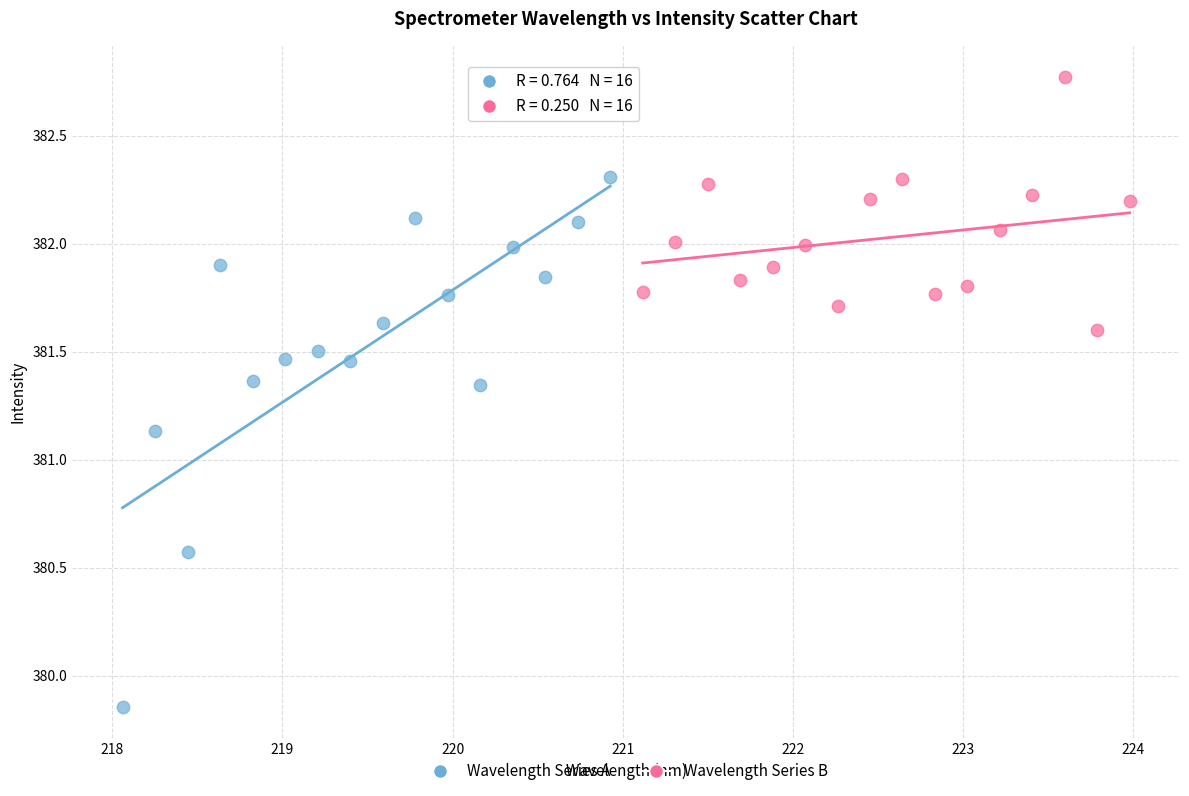

What are all the series names shown in the legend?

Wavelength Series A, Wavelength Series B